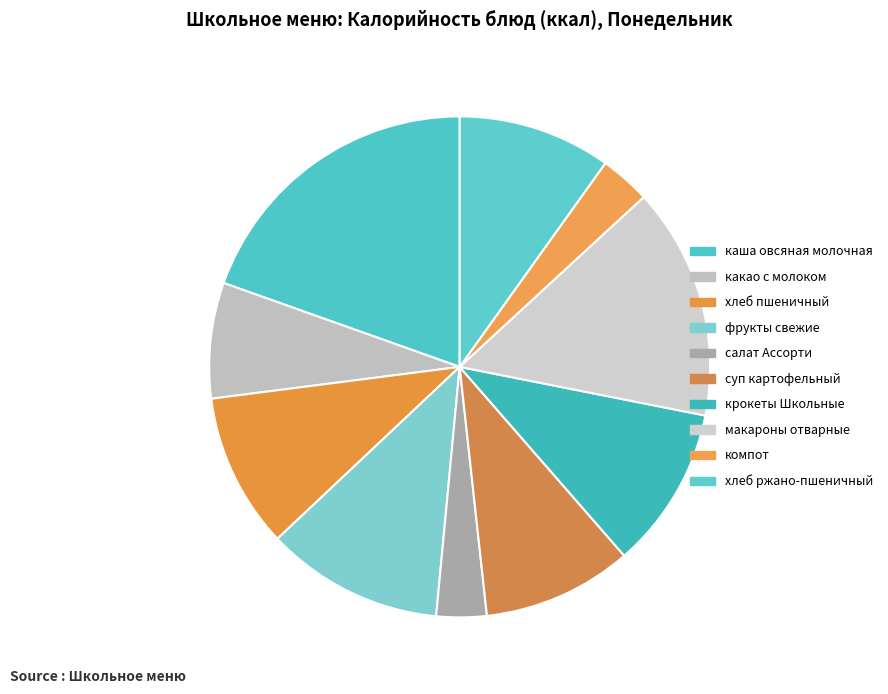

To the nearest percent, what is the average slice percentage?

10%